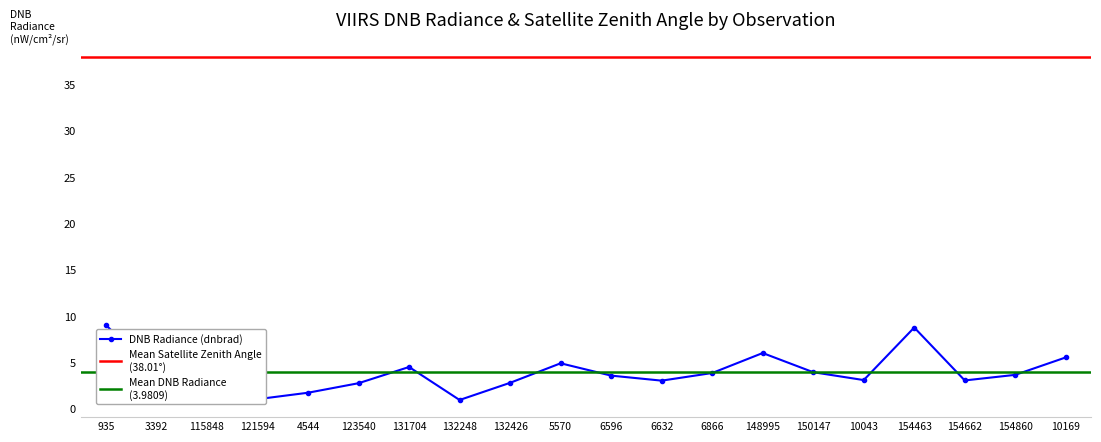

What is the change in value from 132248 to 132426?

+1.9